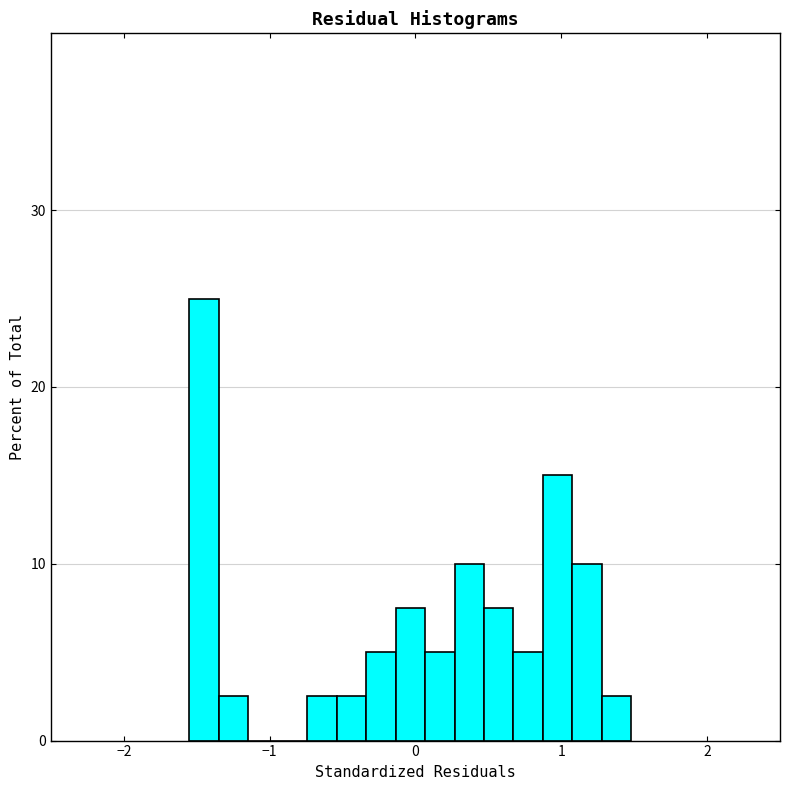

Around what value on the x-axis is the tallest bar? Give the approximate position of its centre, as read against the axis.

-1.4